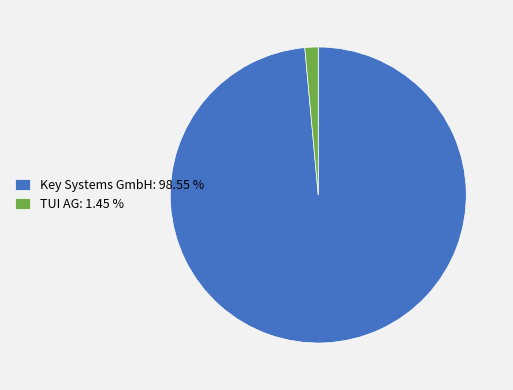

What is the smallest slice in the pie chart?

TUI AG